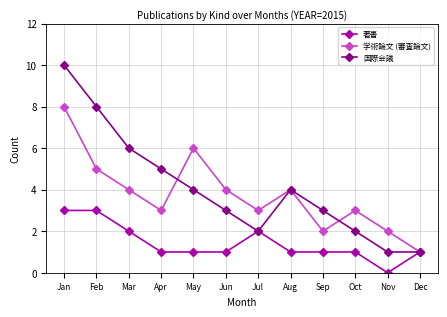

At which category does 学術論文 (審査論文) reach its first local valley?

Apr